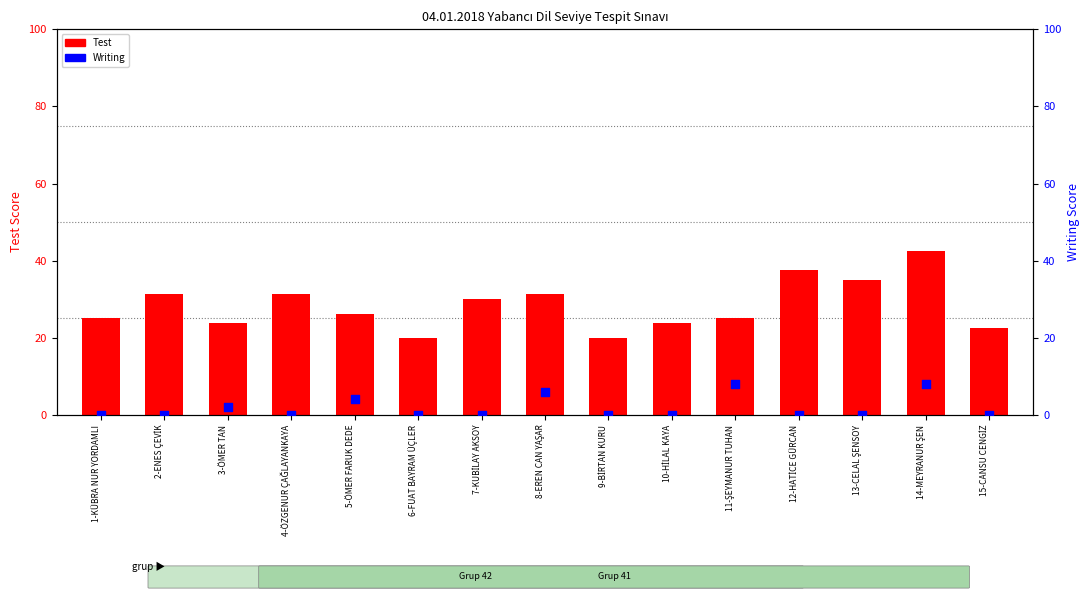

What is the total value across all series at 1-KÜBRA NUR YORDAMLI?

25.0